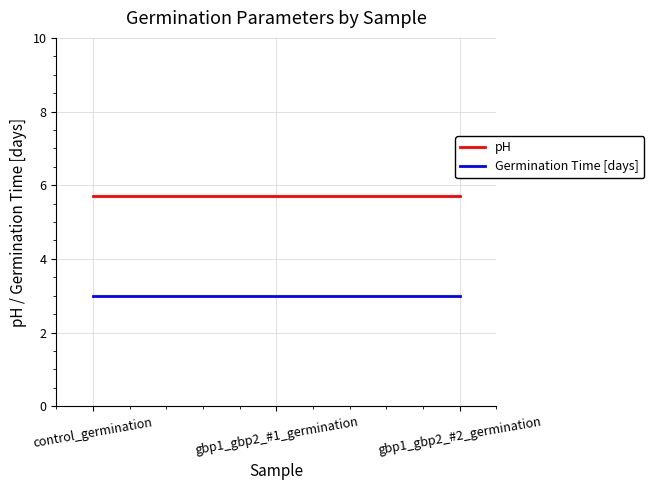

What are all the series names shown in the legend?

pH, Germination Time [days]